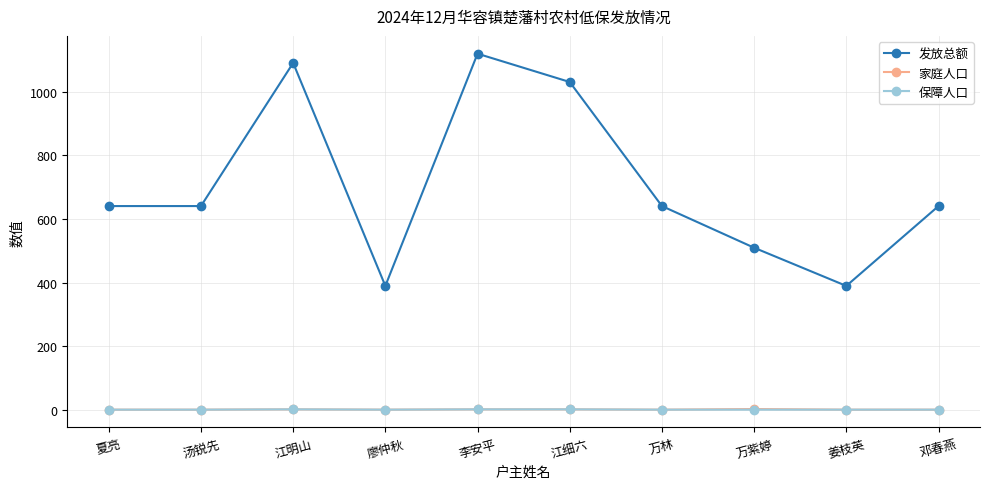

Which series has the largest total across all categories?

发放总额